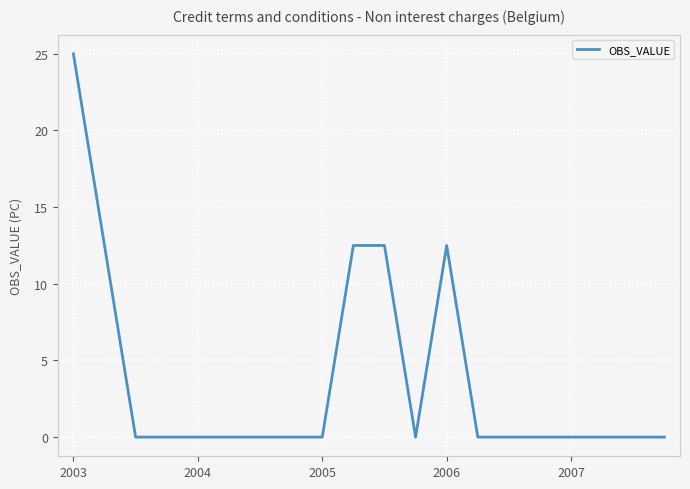

What is the difference between the maximum and minimum values?

25.0